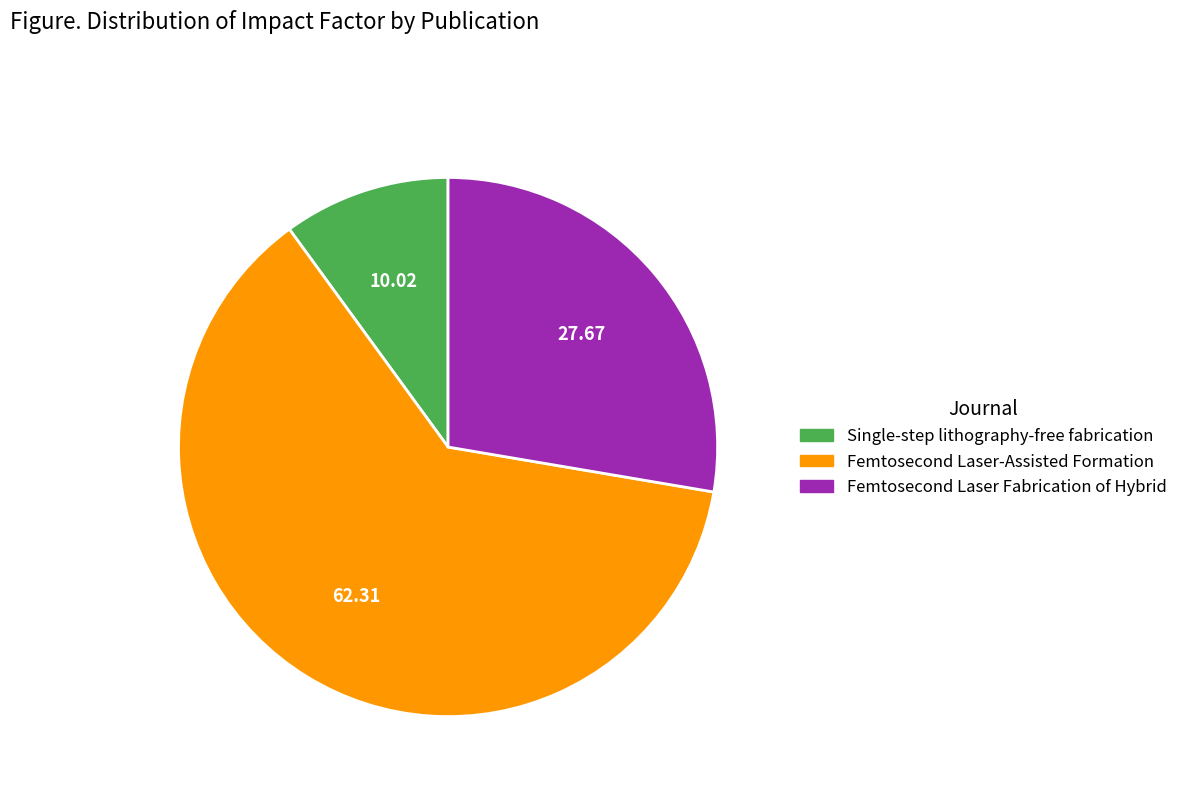

Rank the categories by value from lowest to highest.

Single-step lithography-free fabrication, Femtosecond Laser Fabrication of Hybrid, Femtosecond Laser-Assisted Formation